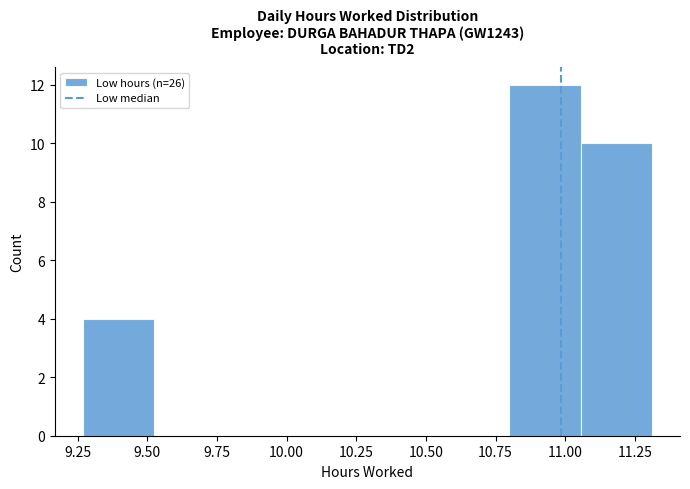

What is the height of the bar covering 11.055 to 11.310 on the x-axis? Neither the bar edges nor the heights are printed on the chart, so give them approximately, as read against the axes.

10